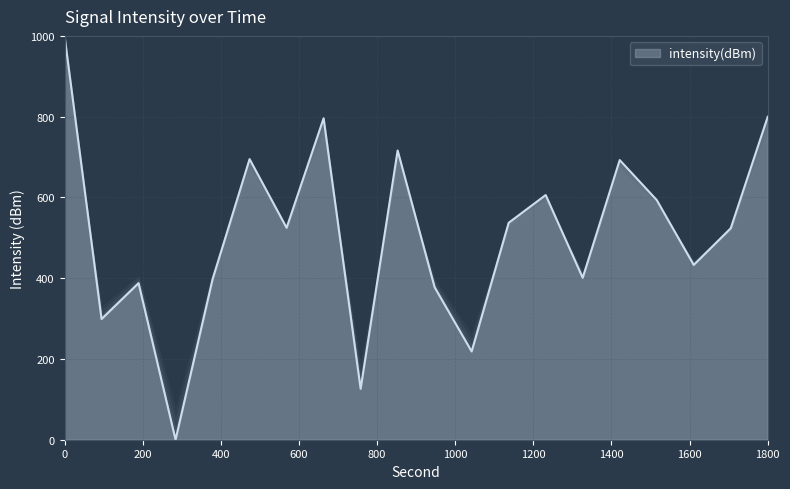

True or false: there are more than 2 points higher than both neighbors.

True